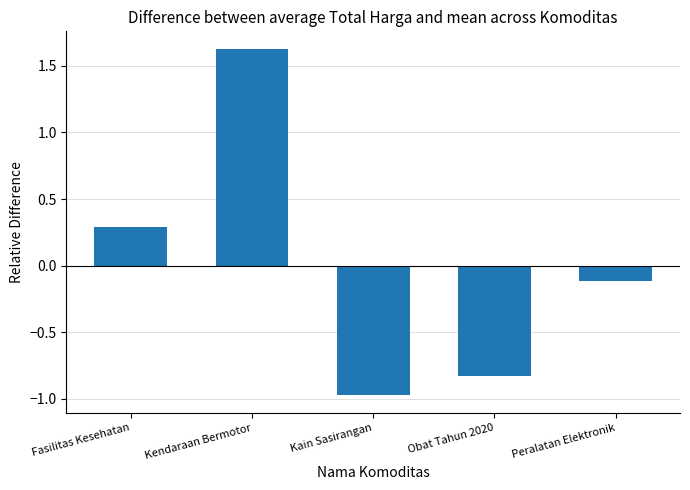

Which category has the lowest value across all series?

Kain Sasirangan